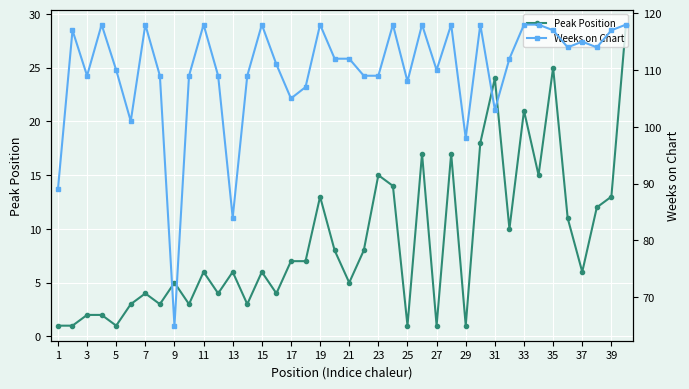

List the series in order of their overall mean, highest first.

Weeks on Chart, Peak Position